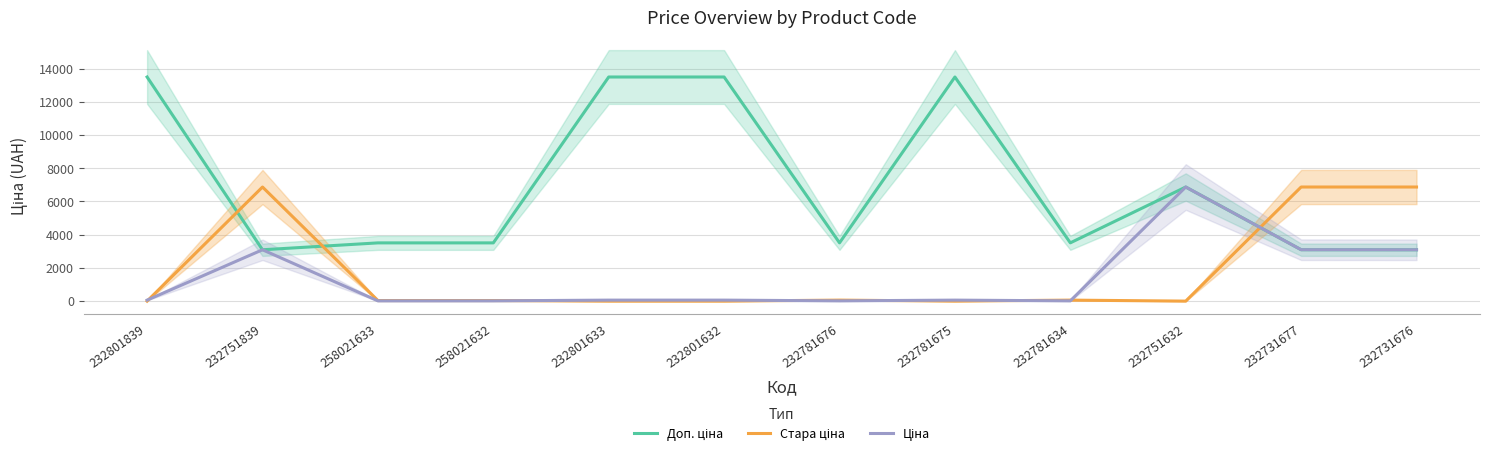

What is the label of the 5th point from the right?

232781675